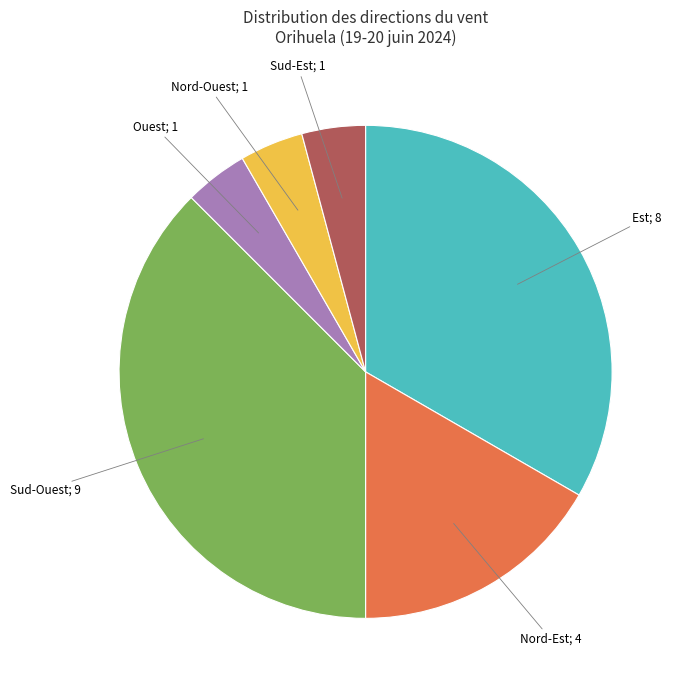

Is there any slice that represents more than half of the pie?

No